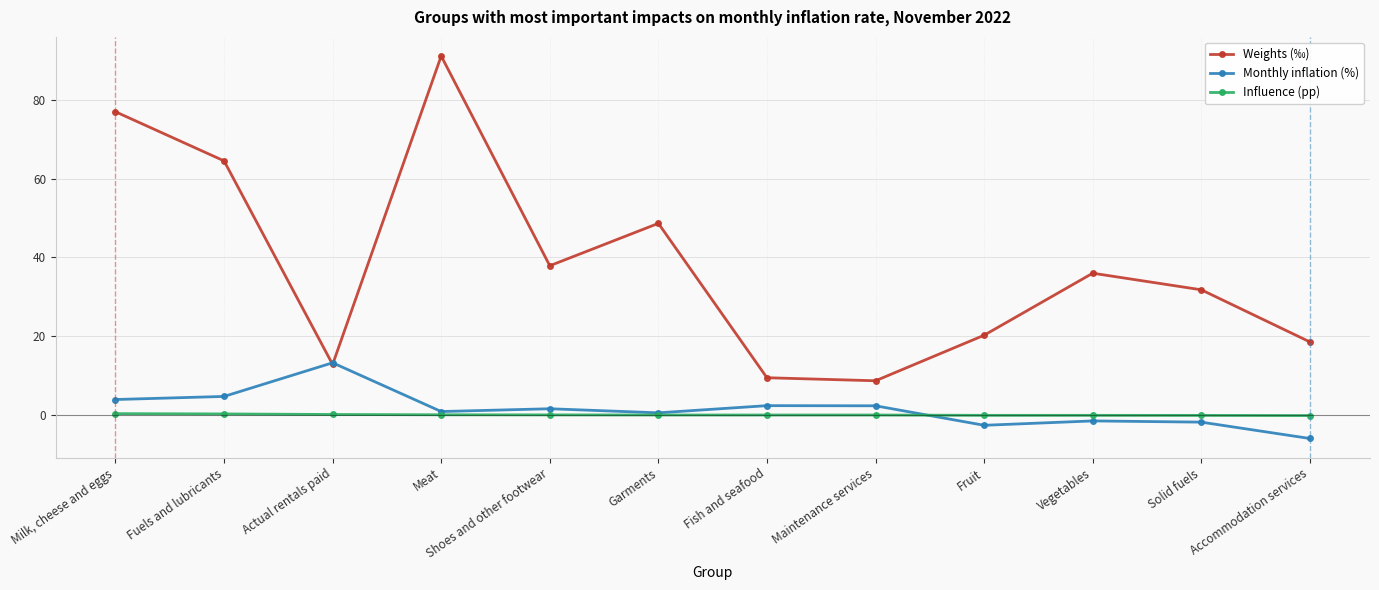

At how many categories does at least one series exceed 0?

12